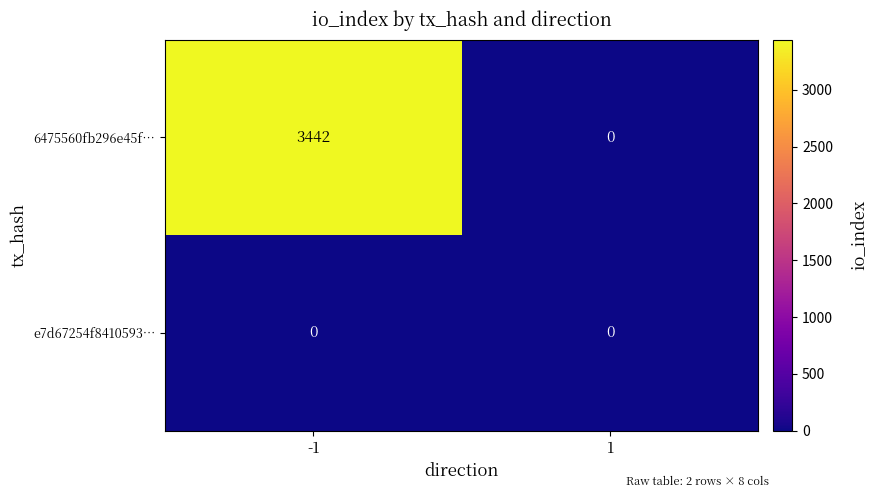

Which series has the largest total across all categories?

6475560fb296e45f…